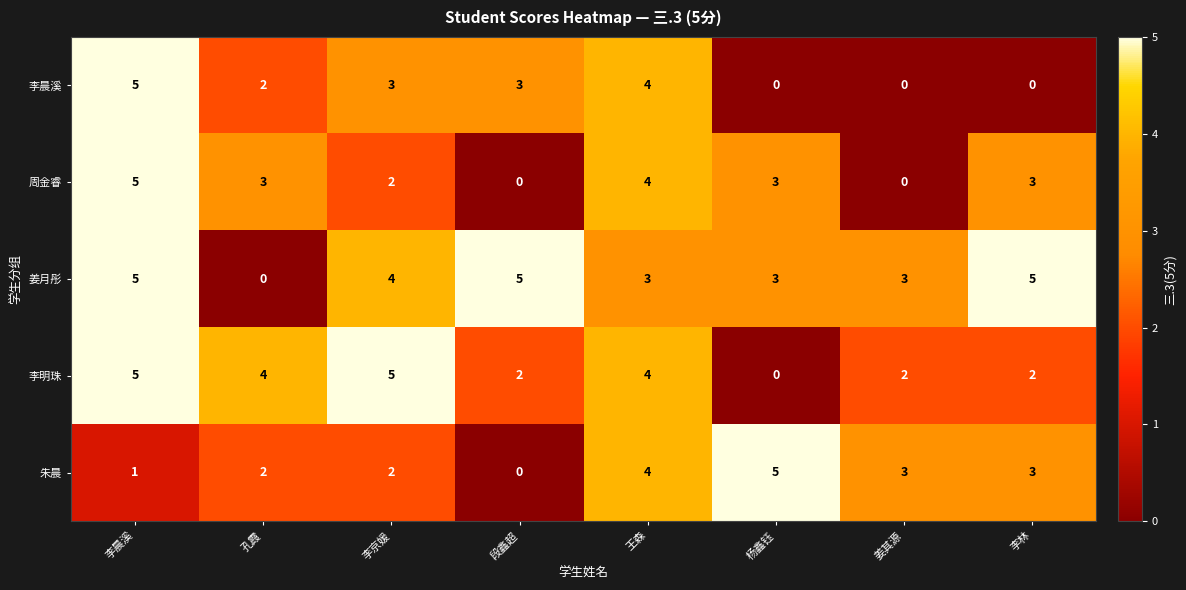

What is the greatest value displayed?

5